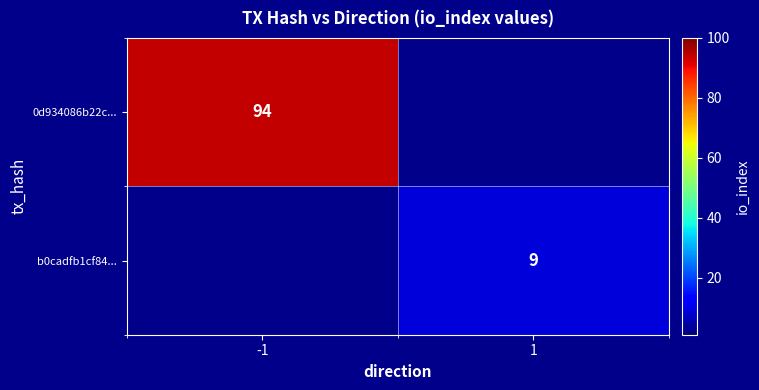

The value of b0cadfb1cf84... at 1 is 12. True or false?

False